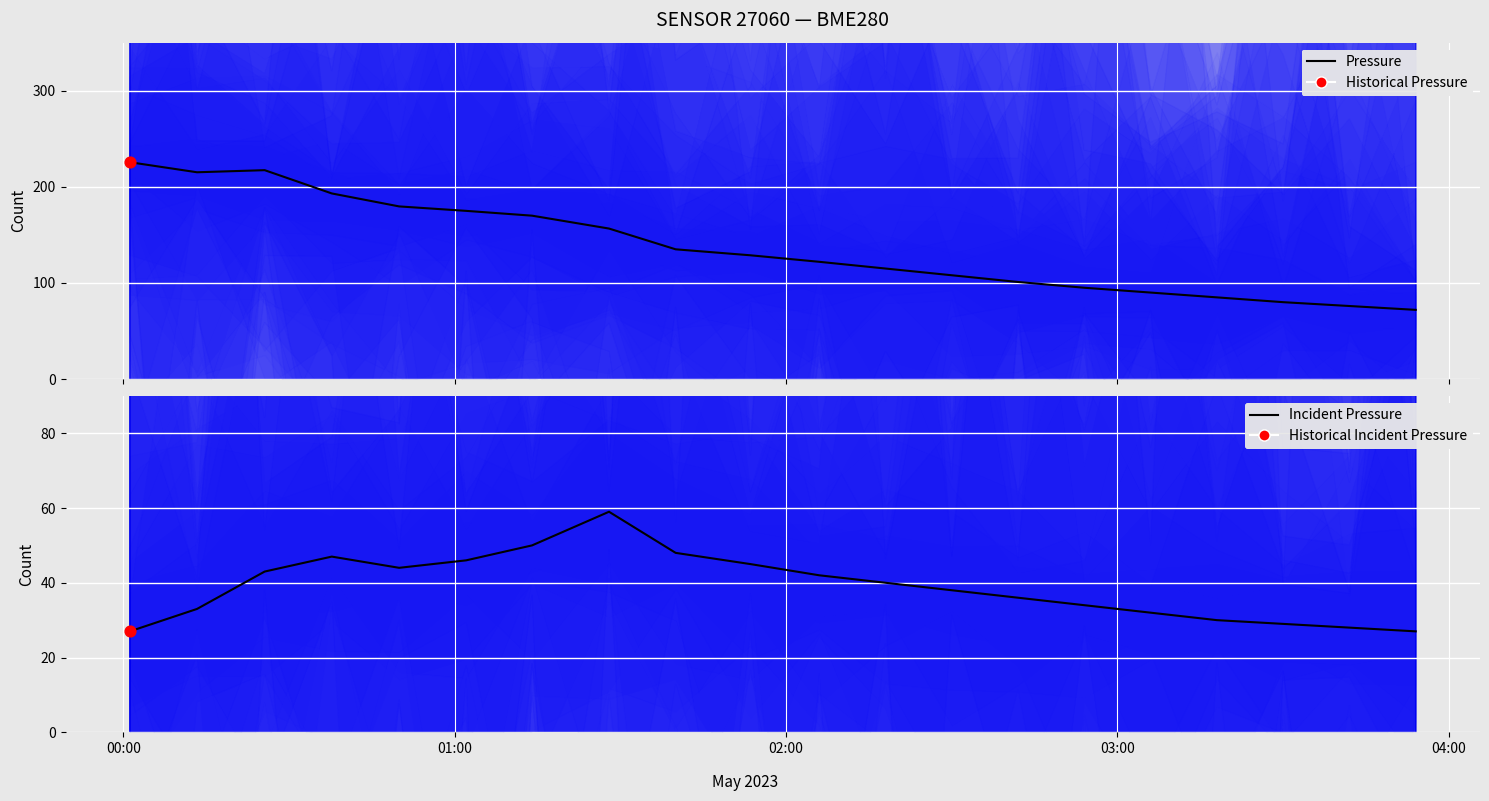

Which series contains the lowest Y value?

Temperature